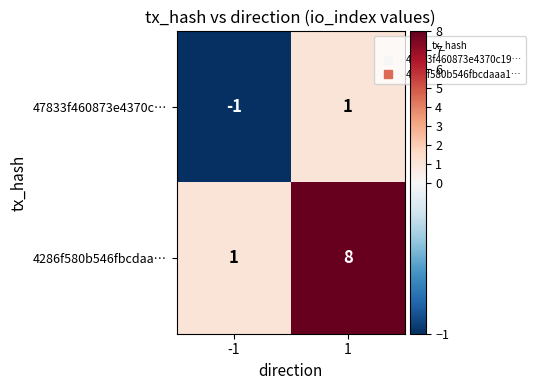

Count the number of data series in this chart.

2